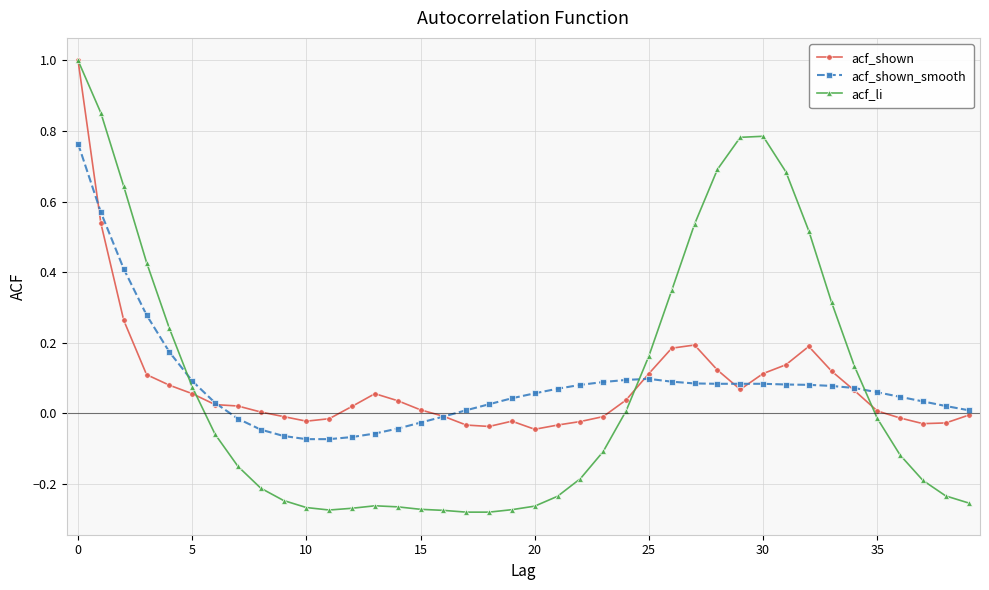

What is the difference between the maximum and minimum values in the acf_shown series?

1.0